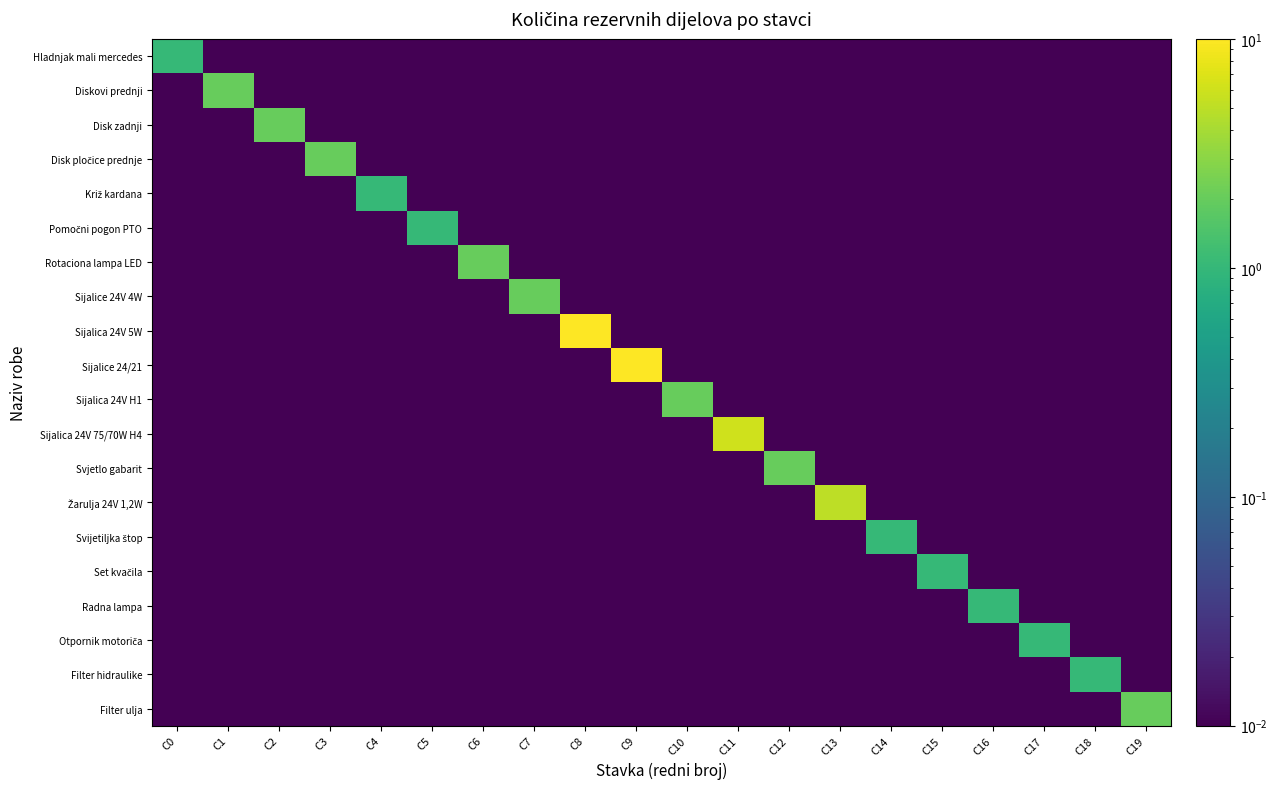

Between C9 and C16, which is larger?

C9